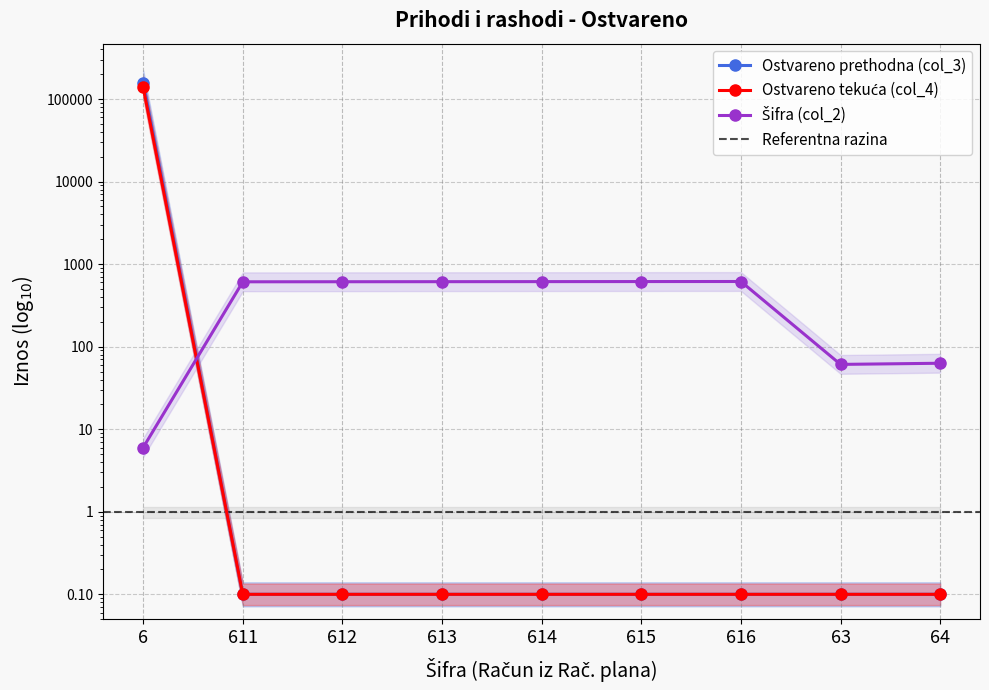

What is the difference between the maximum and minimum values in the Ostvareno tekuca (col_4) series?

139025.0